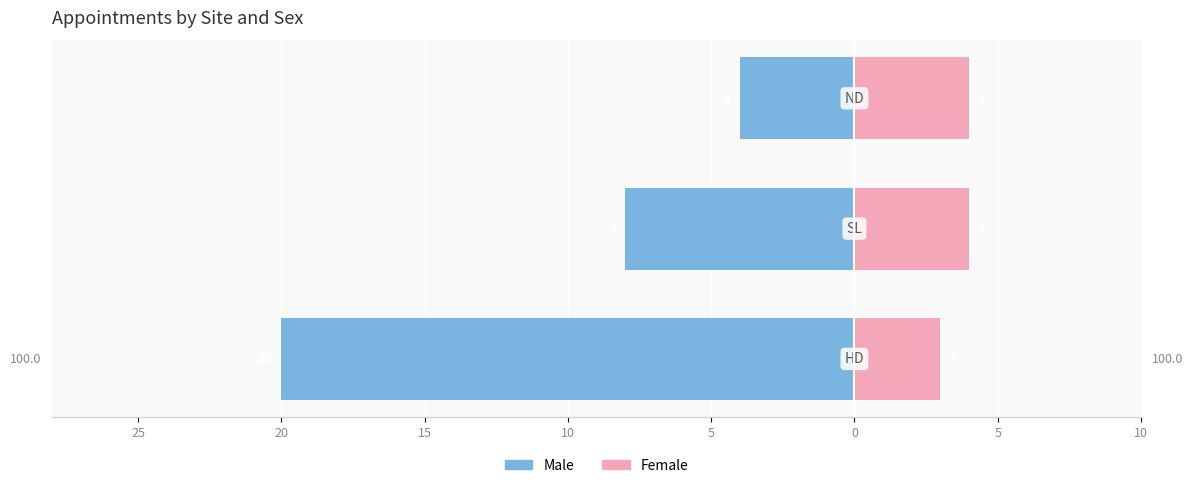

Which series changed the most between 25 and 20?

Male